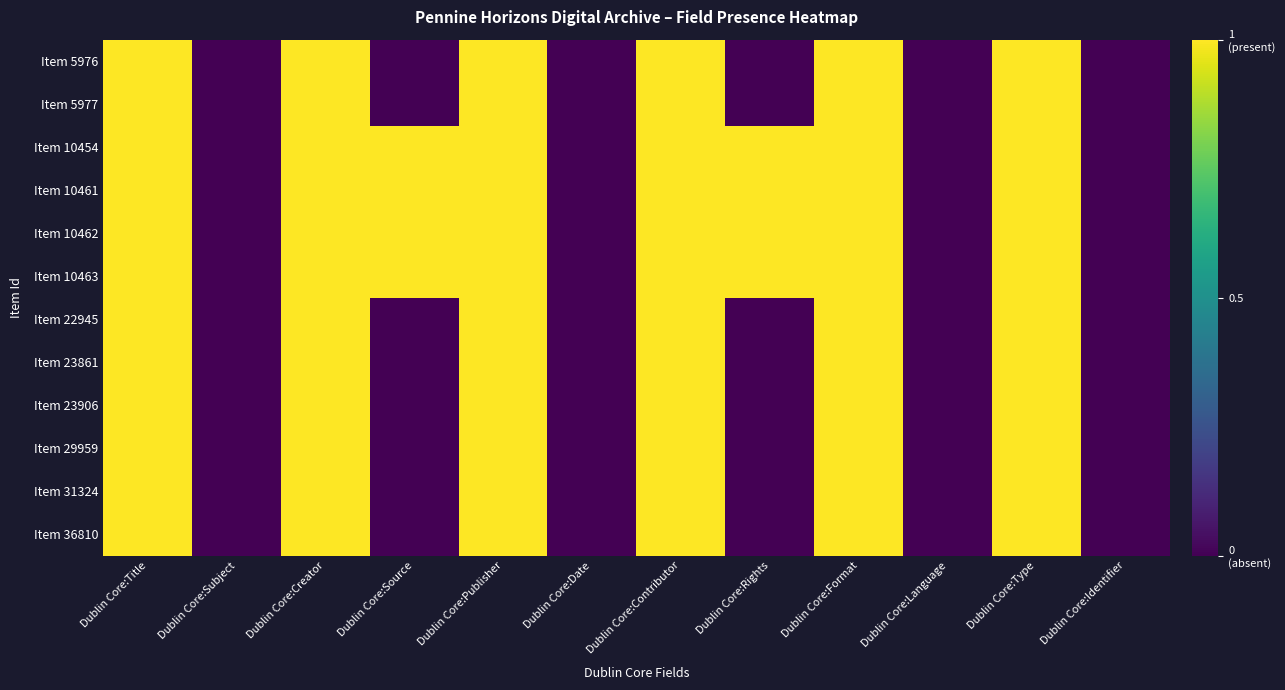

At which category is the sum across all series the highest?

Dublin Core:Title